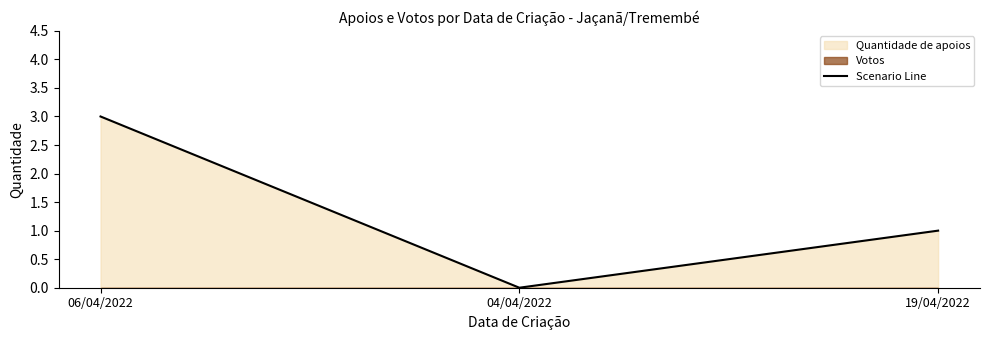

Reading left to right, transcribe all the data shown in this chart.

06/04/2022=3	04/04/2022=0	19/04/2022=1